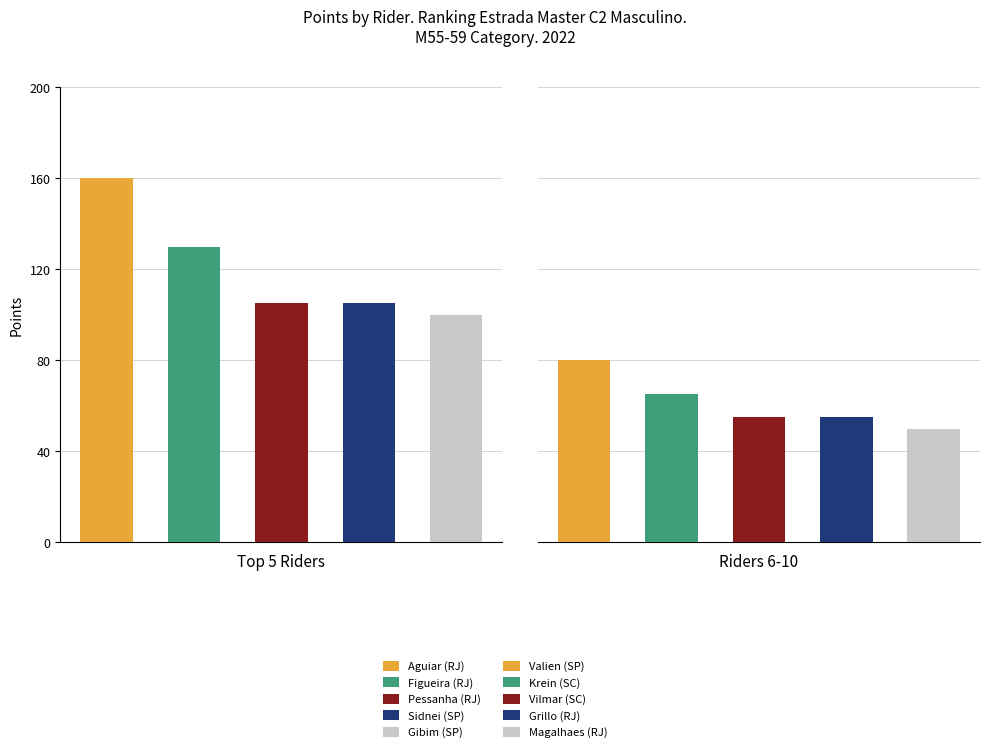

Are the bars grouped side by side (vs. stacked)?

Yes